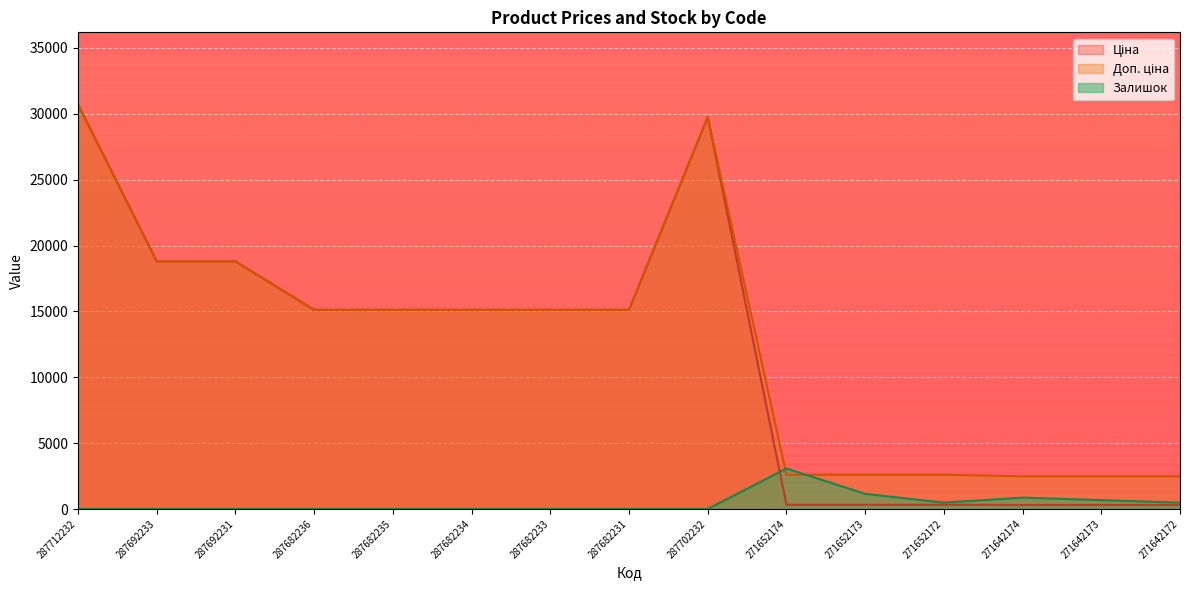

Which series changed the most between 287682233 and 271652172?

Ціна